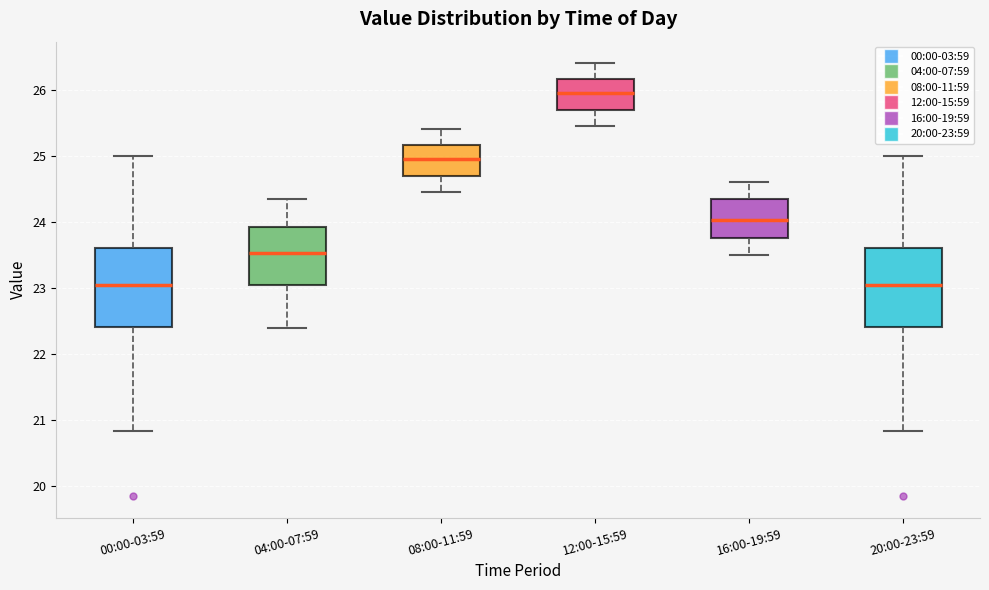

Reading left to right, transcribe this box plot: for each box, give where its median line is, the range the box spans, and where its two whiskers end, as read against the y-axis. The values are not printed on the chart, so give them approximately, as read against the axis.

00:00-03:59: median 23.1, box 22.4 to 23.6, whiskers 20.8 to 25.0
04:00-07:59: median 23.5, box 23.1 to 23.9, whiskers 22.4 to 24.4
08:00-11:59: median 25.0, box 24.7 to 25.2, whiskers 24.5 to 25.4
12:00-15:59: median 26.0, box 25.7 to 26.2, whiskers 25.5 to 26.4
16:00-19:59: median 24.0, box 23.8 to 24.4, whiskers 23.5 to 24.6
20:00-23:59: median 23.1, box 22.4 to 23.6, whiskers 20.8 to 25.0